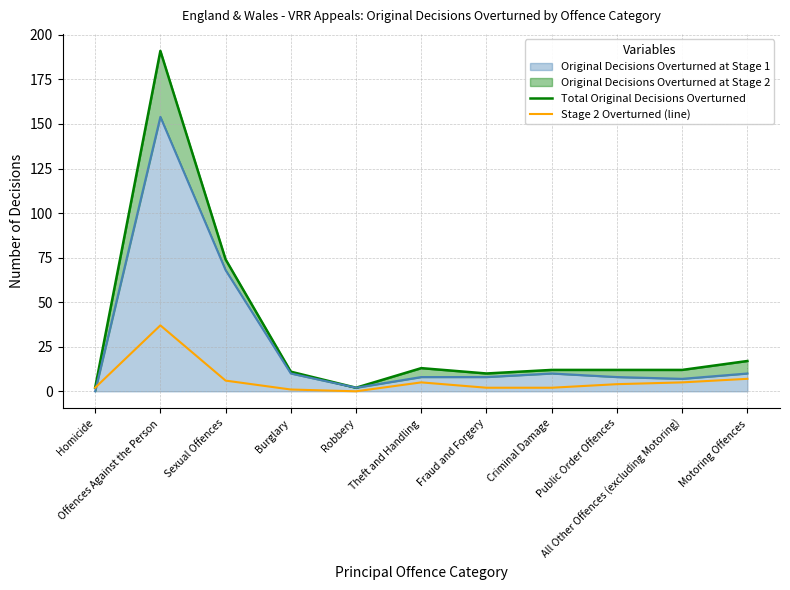

Reading right to left, transcribe all the data shown in this chart.

Total Original Decisions Overturned: Motoring Offences=17	All Other Offences (excluding Motoring)=12	Public Order Offences=12	Criminal Damage=12	Fraud and Forgery=10	Theft and Handling=13	Robbery=2	Burglary=11	Sexual Offences=74	Offences Against the Person=191	Homicide=2
Stage 2 Overturned (line): Motoring Offences=7	All Other Offences (excluding Motoring)=5	Public Order Offences=4	Criminal Damage=2	Fraud and Forgery=2	Theft and Handling=5	Robbery=0	Burglary=1	Sexual Offences=6	Offences Against the Person=37	Homicide=2